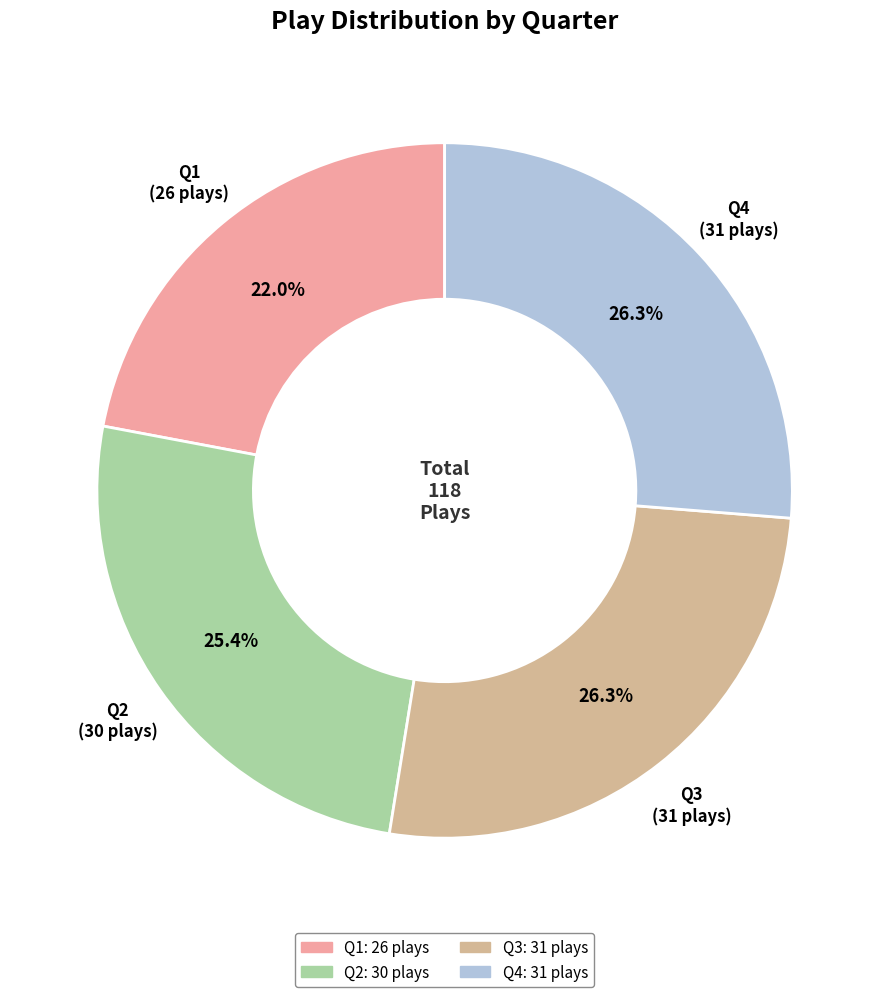

Does Q1 represent more than half of the total?

No